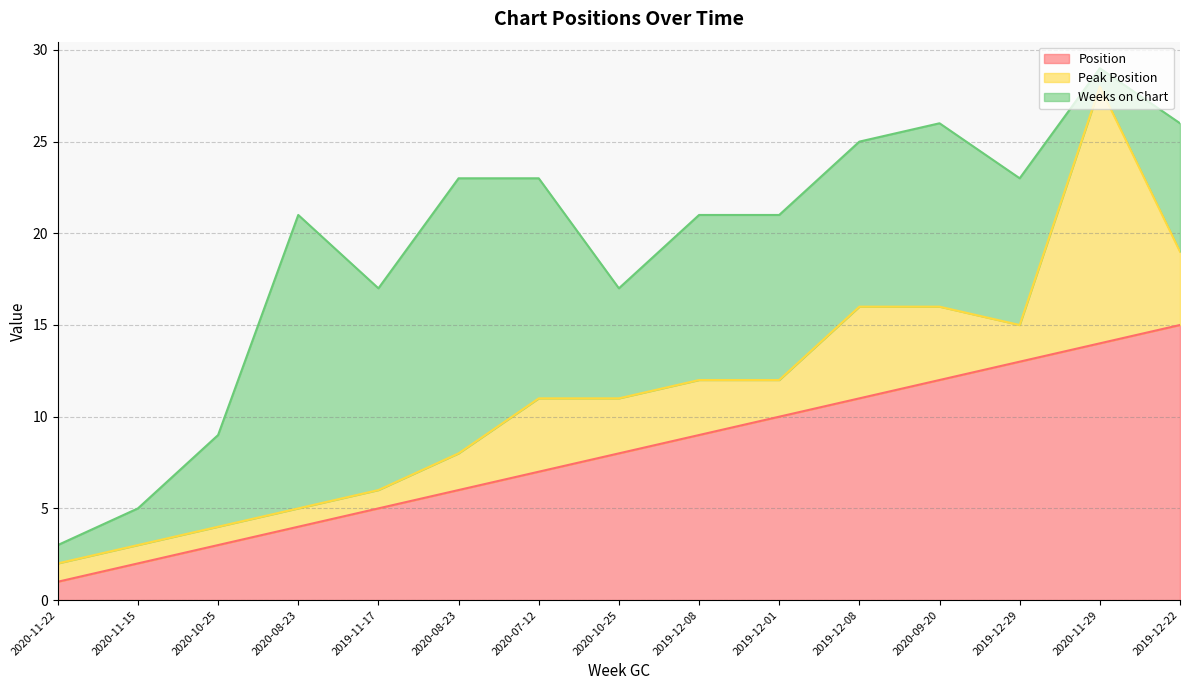

Does the chart have visible grid lines?

Yes